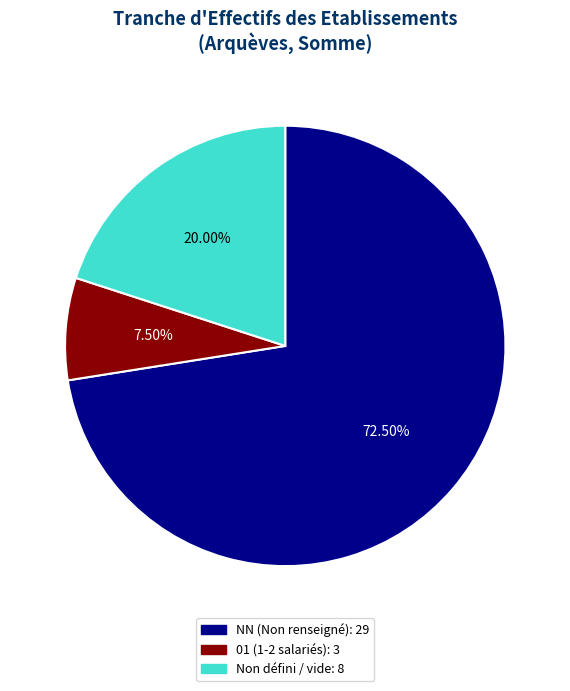

Is there a majority slice in this chart?

Yes